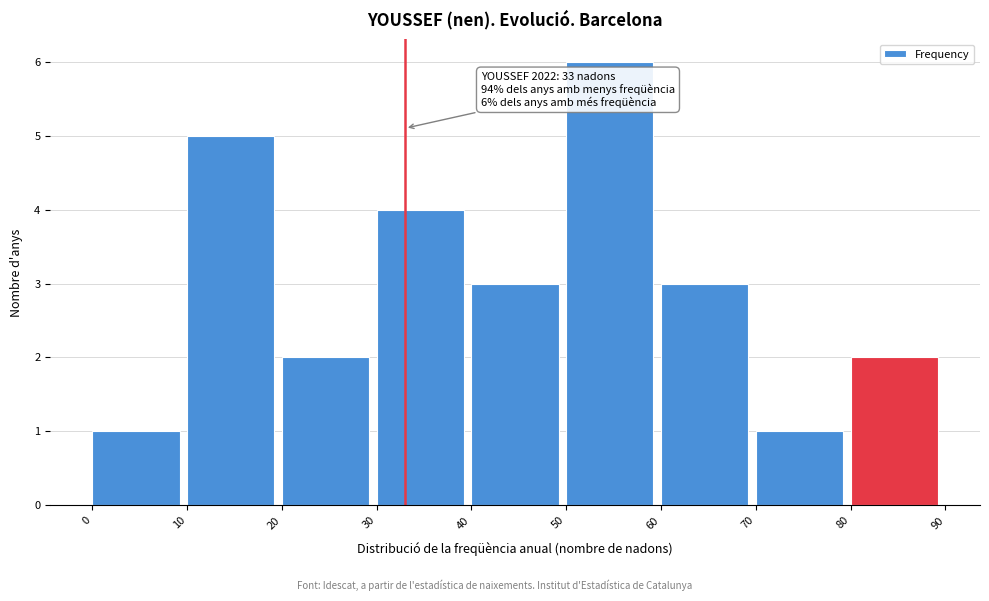

Over which range of the x-axis is the bar tallest?

50 to 60